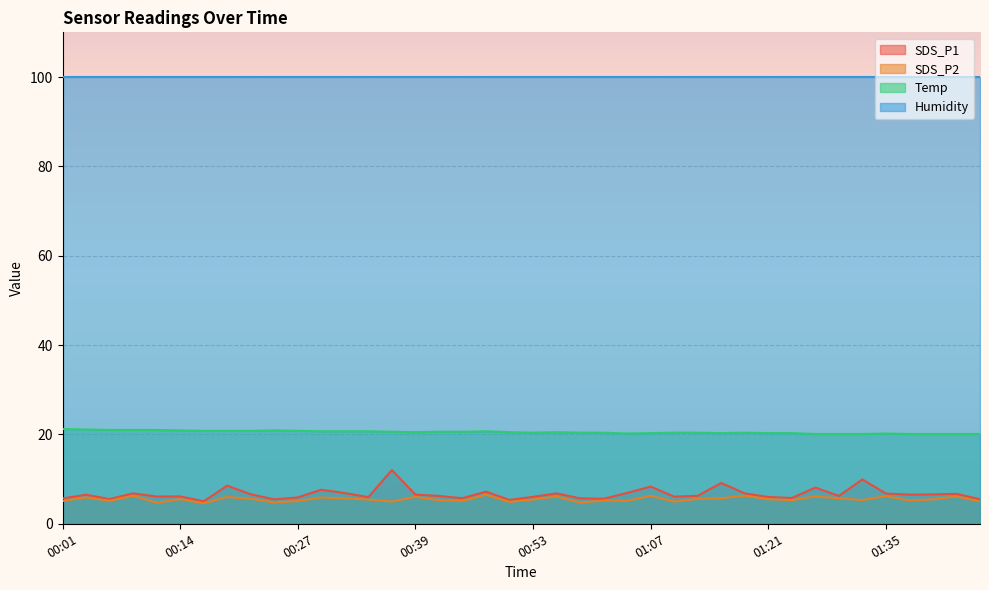

At which category does SDS_P2 reach its first local peak?

00:03